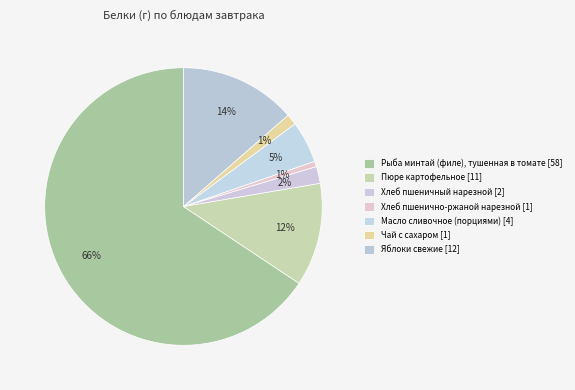

Which slice represents more than half of the pie?

Рыба минтай (филе), тушенная в томате